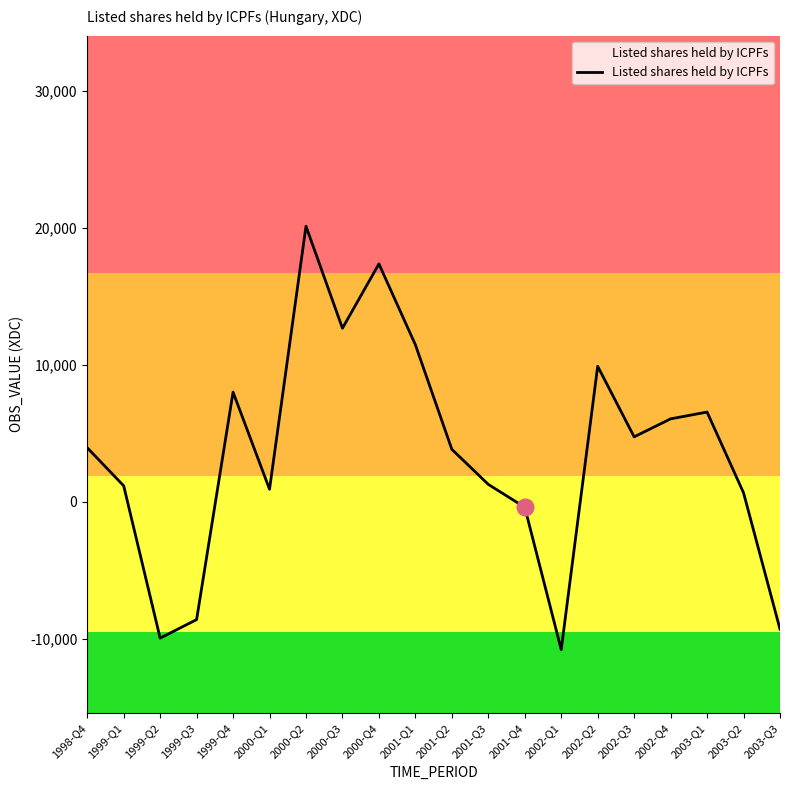

Is it true that the value at 1999-Q4 is 4221?

False